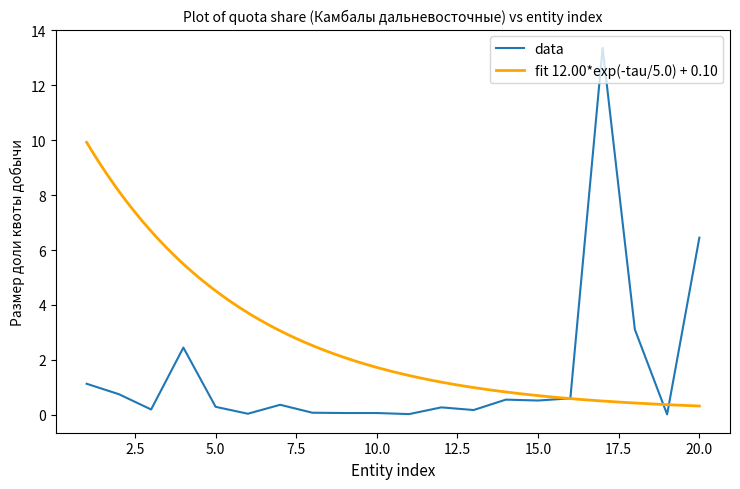

What is the difference between the maximum and second lowest values?

13.3